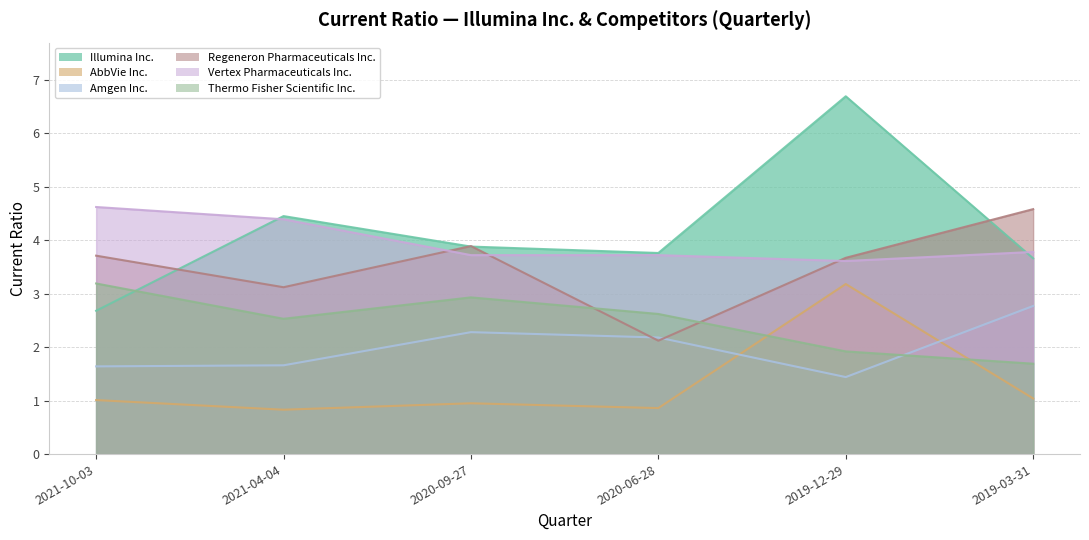

What are all the series names shown in the legend?

Illumina Inc., AbbVie Inc., Amgen Inc., Regeneron Pharmaceuticals Inc., Vertex Pharmaceuticals Inc., Thermo Fisher Scientific Inc.